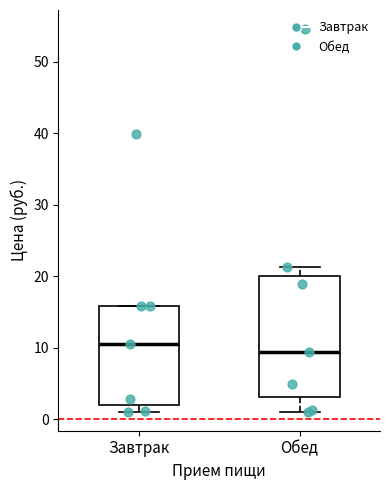

Which box is the tallest, from its lower edge to its upper edge?

Обед